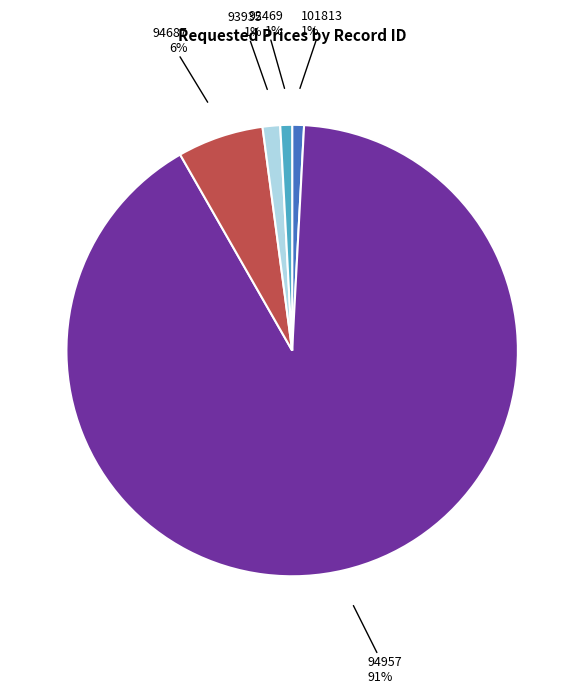

Combined, do 94687 and 92469 account for over 50%?

No